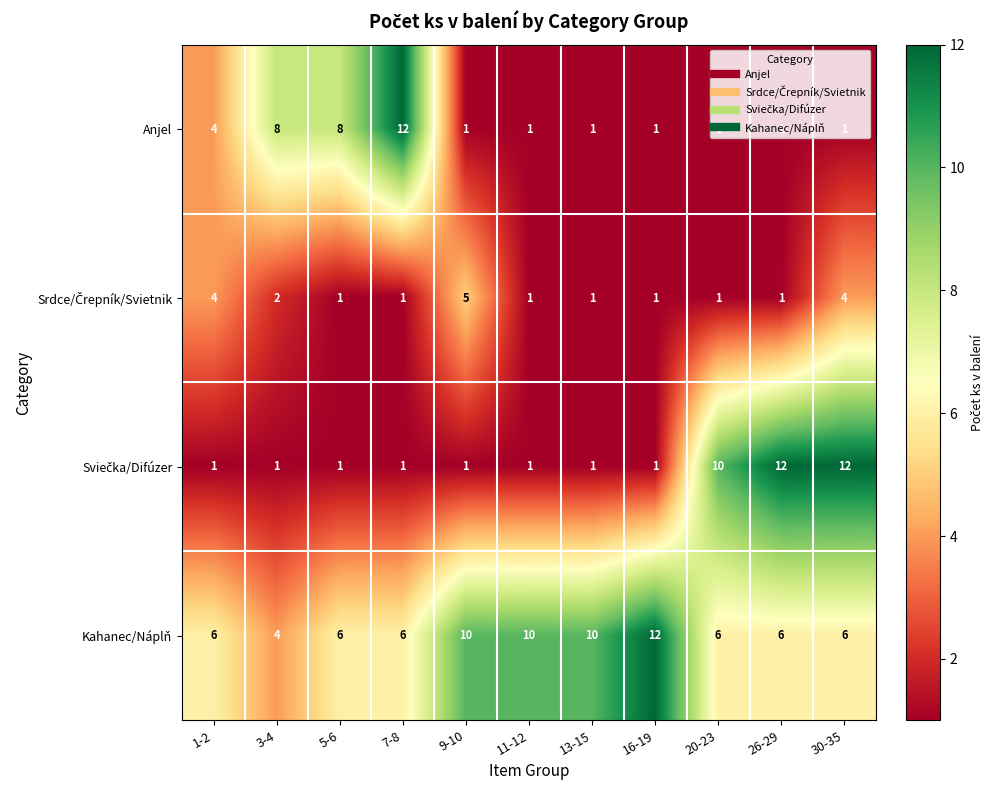

How many series are shown in this chart?

4